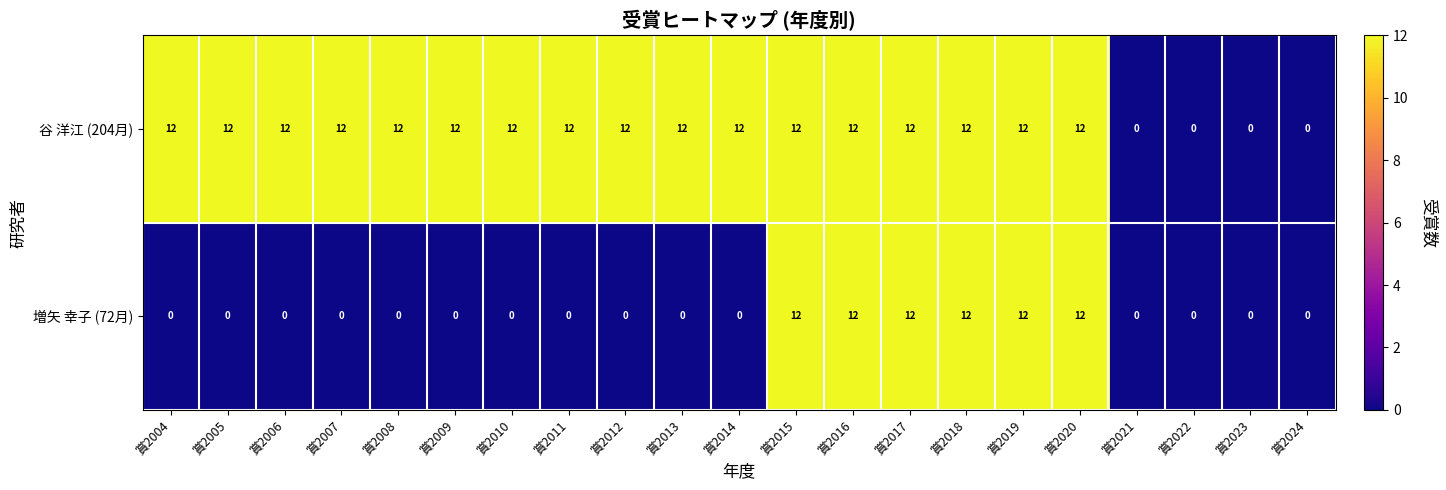

The 増矢 幸子 (72月) series shows 12 at 賞2017. True or false?

True